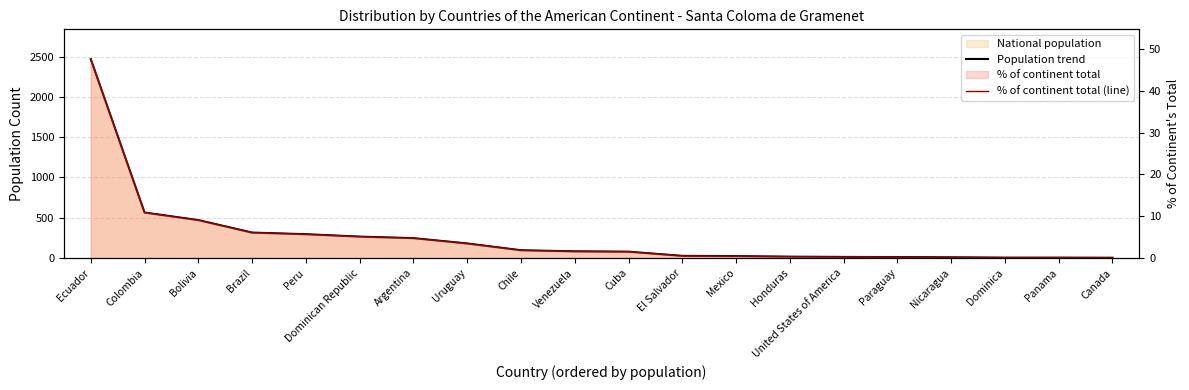

True or false: % of continent total (line) and Population trend cross at least once.

False